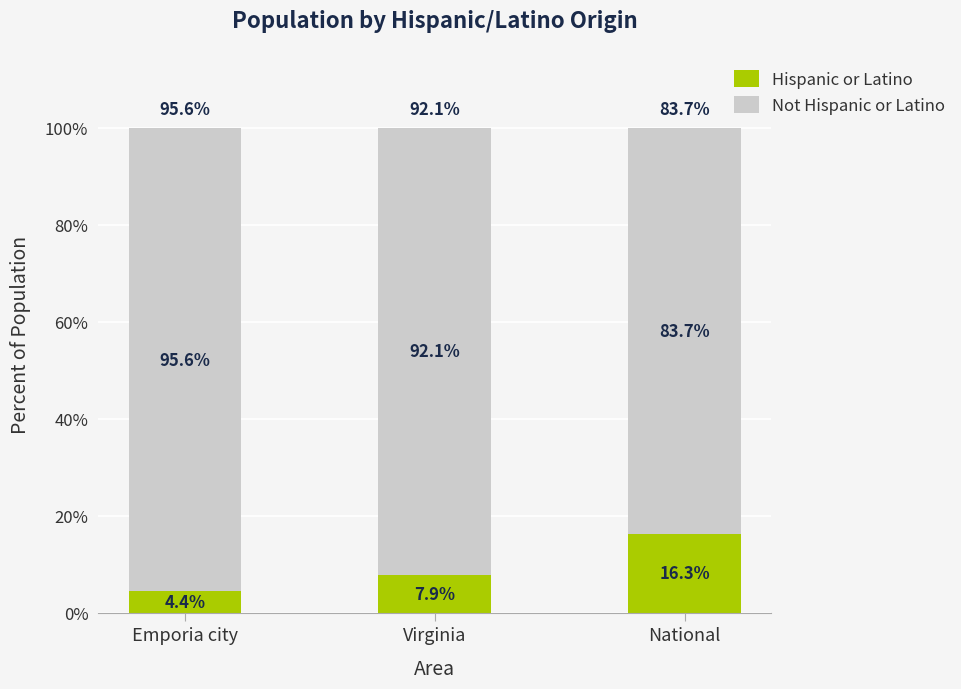

What is the difference between the second highest and minimum values in the Hispanic or Latino series?

3.5